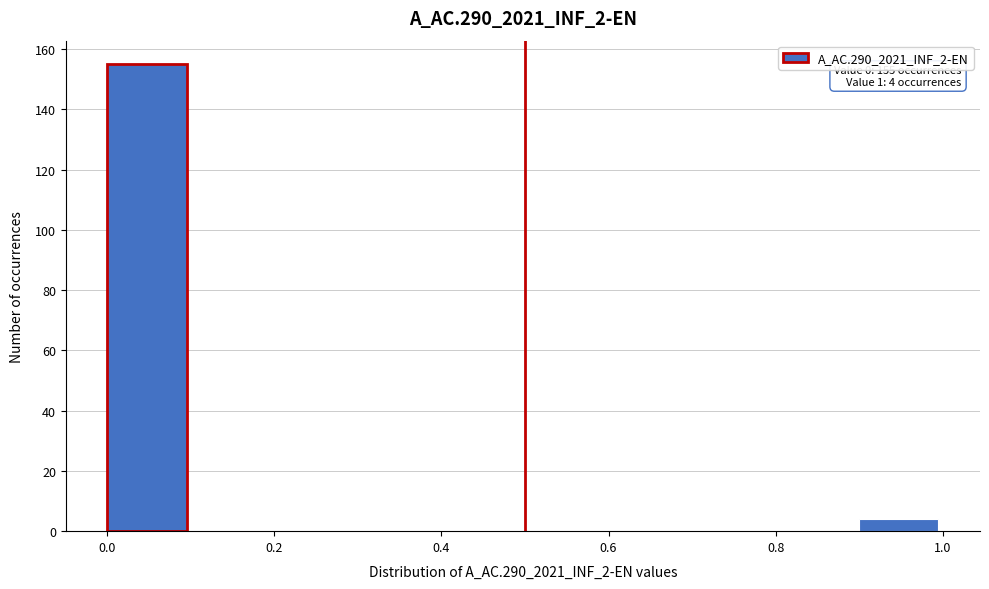

Over which range of the x-axis is the bar tallest?

0.0 to 0.1